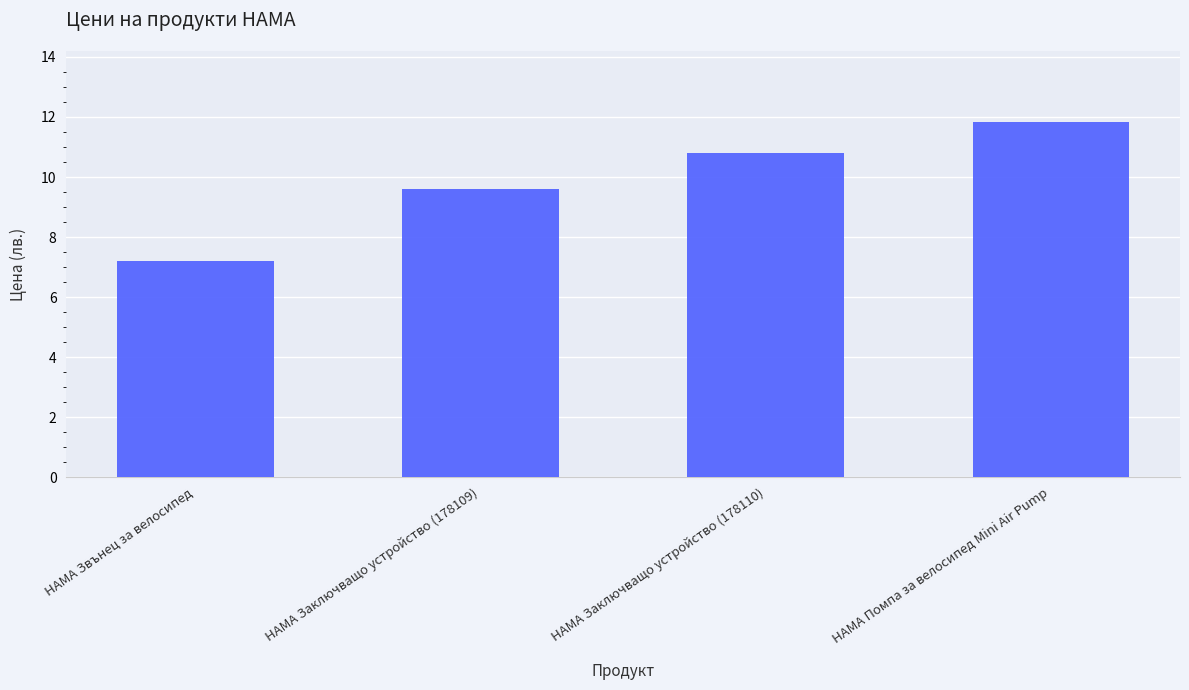

Reading left to right, list all the values displayed in this chart.

HAMA Звънец за велосипед=7.2	HAMA Заключващо устройство (178109)=9.6	HAMA Заключващо устройство (178110)=10.8	HAMA Помпа за велосипед Mini Air Pump=11.8